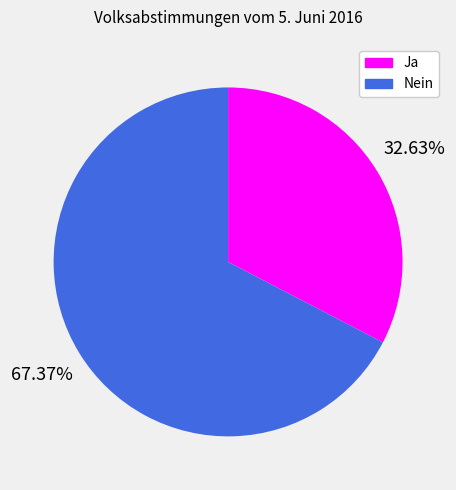

To the nearest percent, what is the difference between the largest and smallest slice percentages?

35%